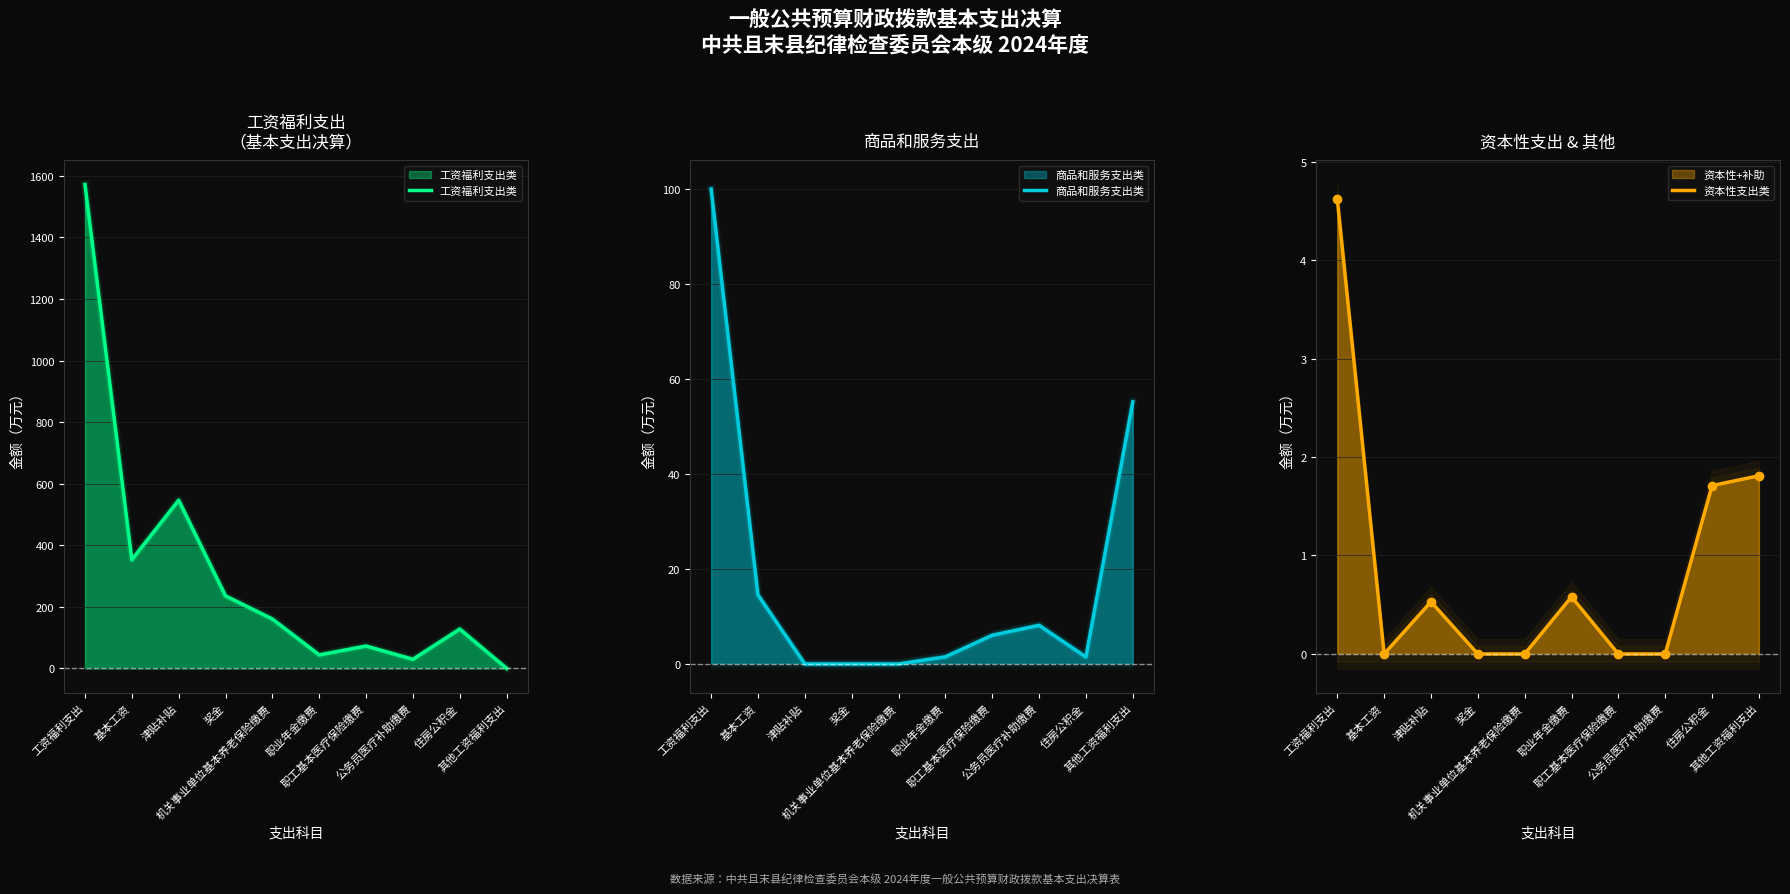

What is the difference between the second highest and second lowest values in the 资本性支出类 series?

1.8